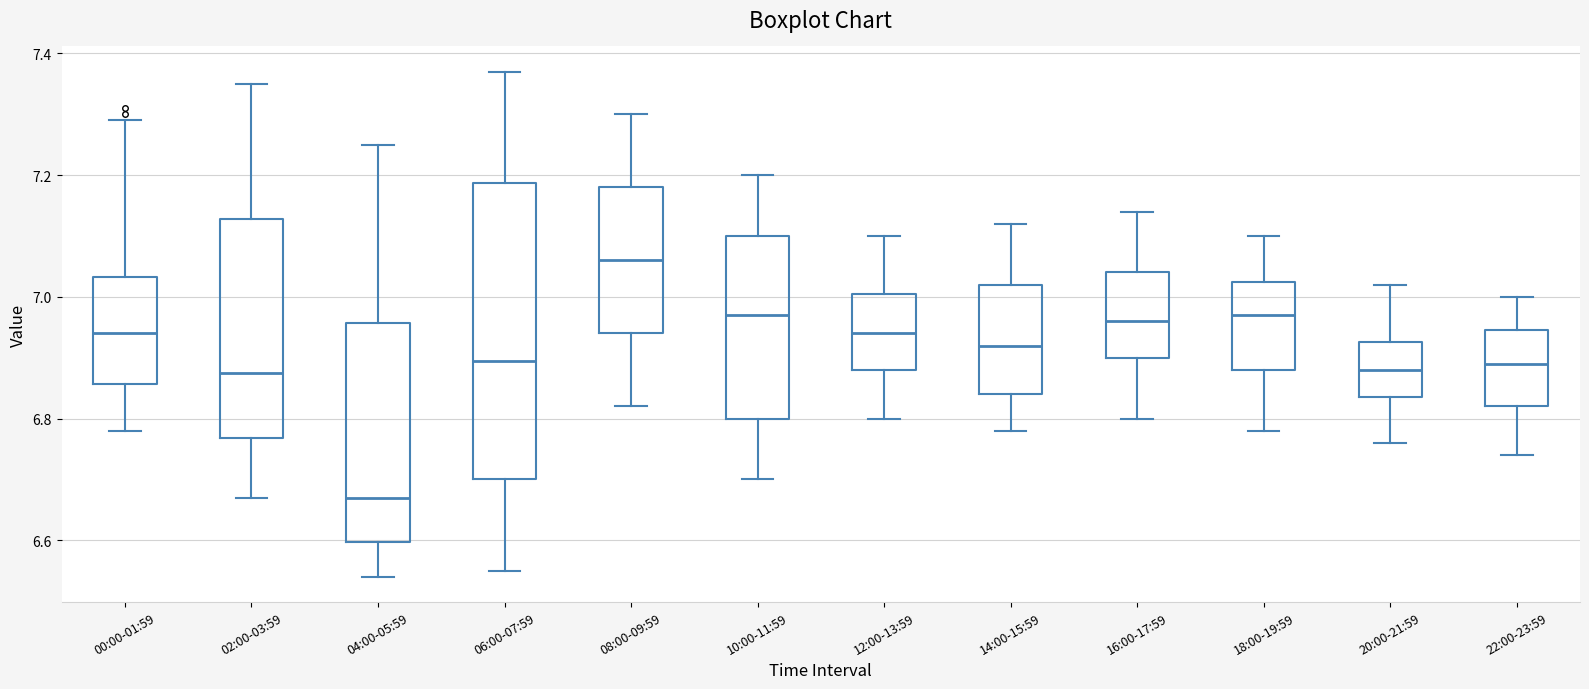

Which box's median line is the lowest?

04:00-05:59